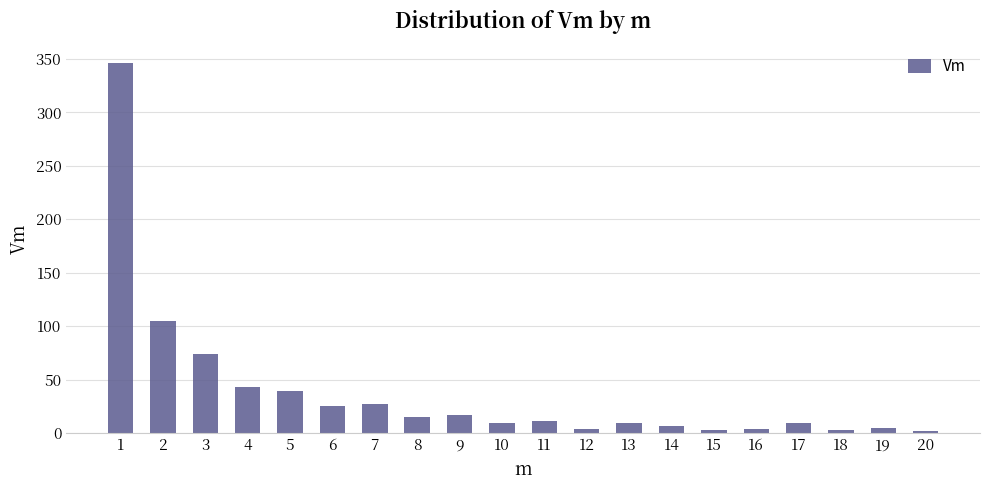

The chart shows a value of 7 at 14. True or false?

True